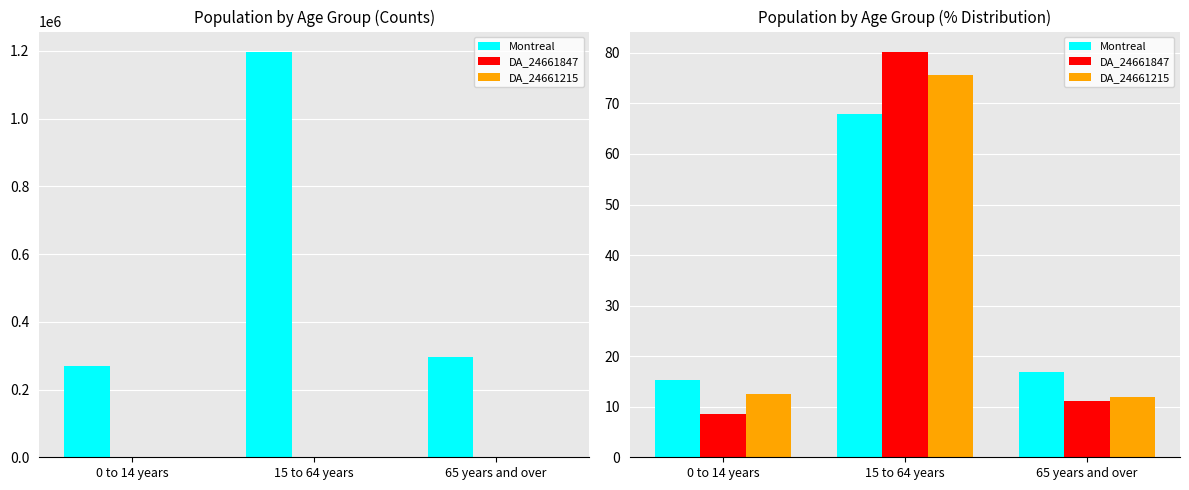

What is the total value across all series at 65 years and over?

39.9